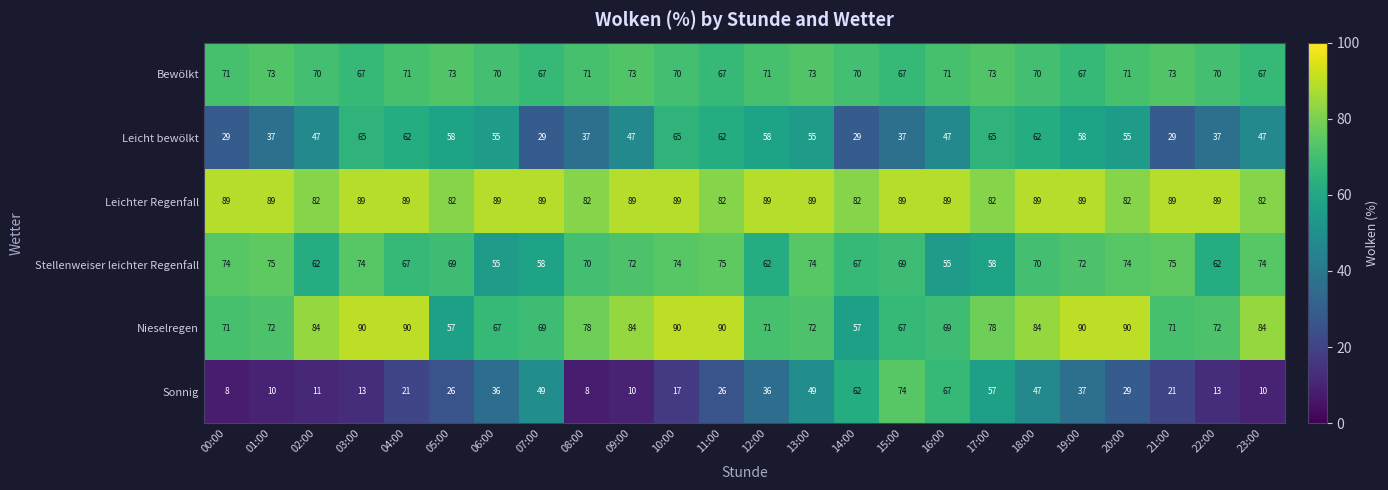

Rank the series at 08:00 from highest to lowest value.

Leichter Regenfall, Nieselregen, Bewölkt, Stellenweiser leichter Regenfall, Leicht bewölkt, Sonnig